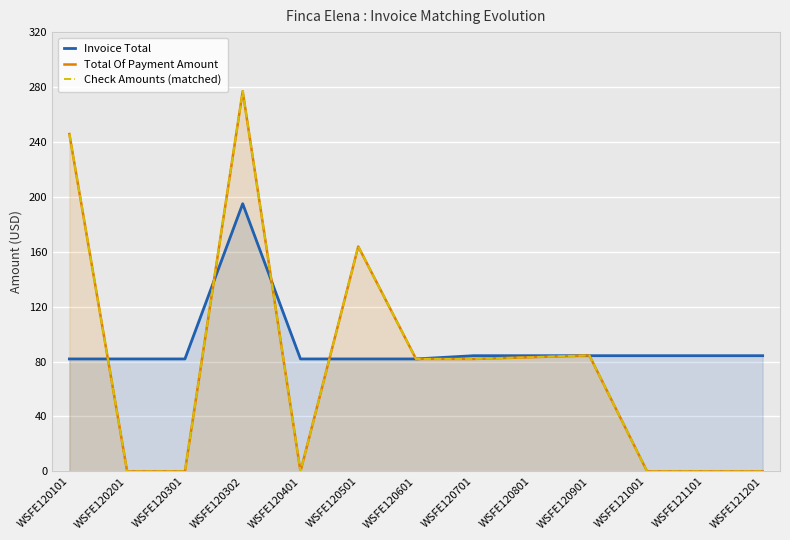

True or false: Invoice Total and Check Amounts (matched) cross at least once.

True